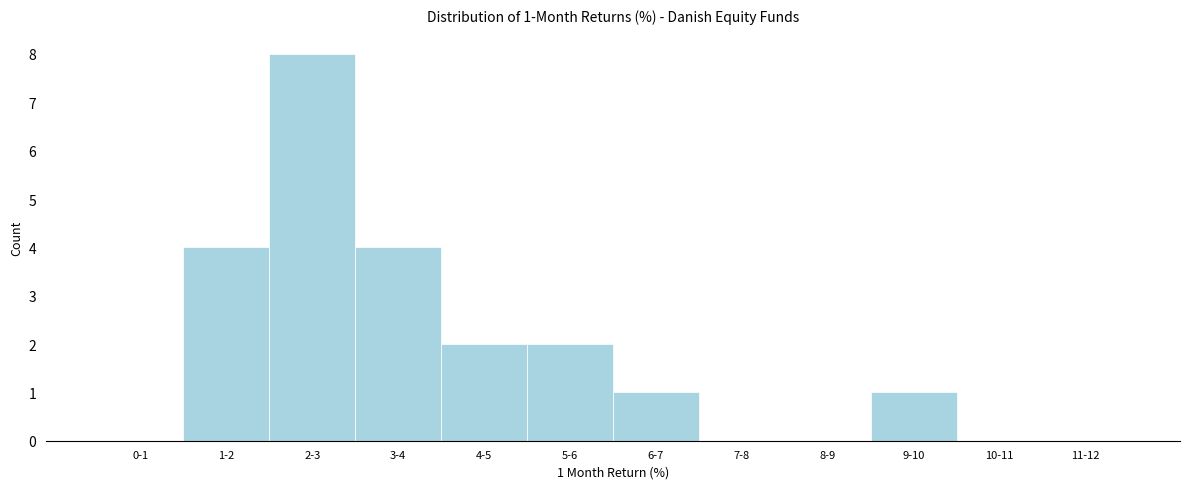

Reading left to right, transcribe all the data shown in this chart.

0-1=0	1-2=4	2-3=8	3-4=4	4-5=2	5-6=2	6-7=1	7-8=0	8-9=0	9-10=1	10-11=0	11-12=0